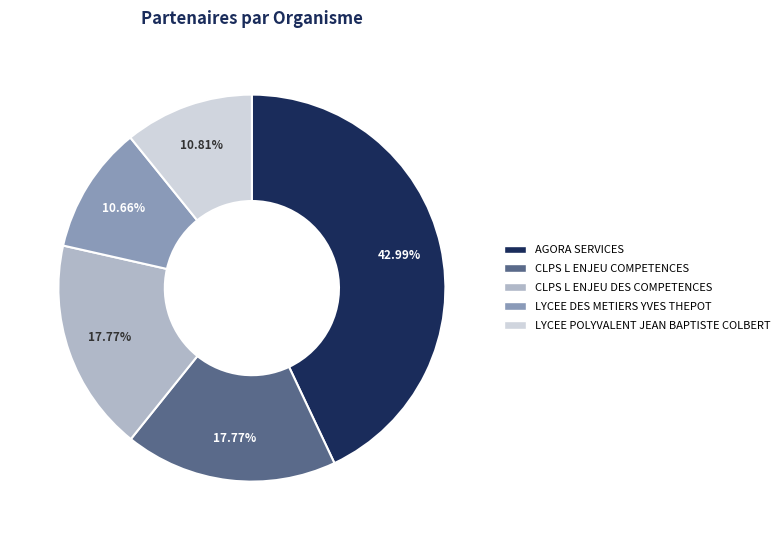

To the nearest percent, what is the combined percentage of LYCEE POLYVALENT JEAN BAPTISTE COLBERT and CLPS L ENJEU DES COMPETENCES?

29%